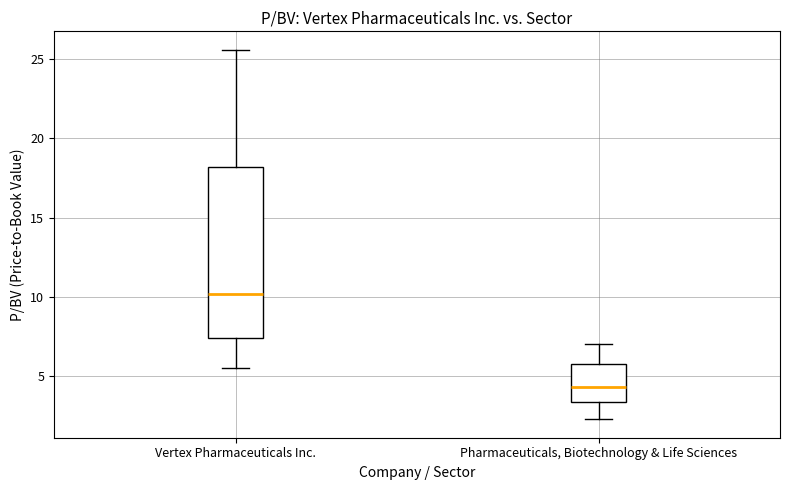

Which box is the tallest, from its lower edge to its upper edge?

Vertex Pharmaceuticals Inc.